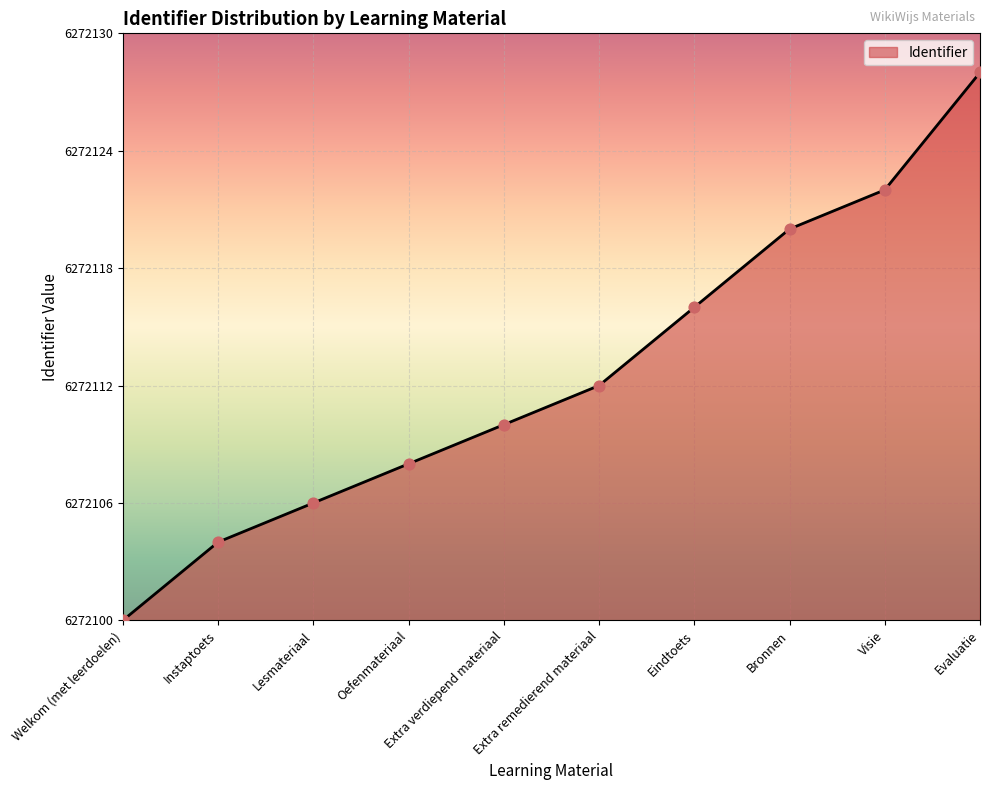

What is the change in value from Lesmateriaal to Bronnen?

+14